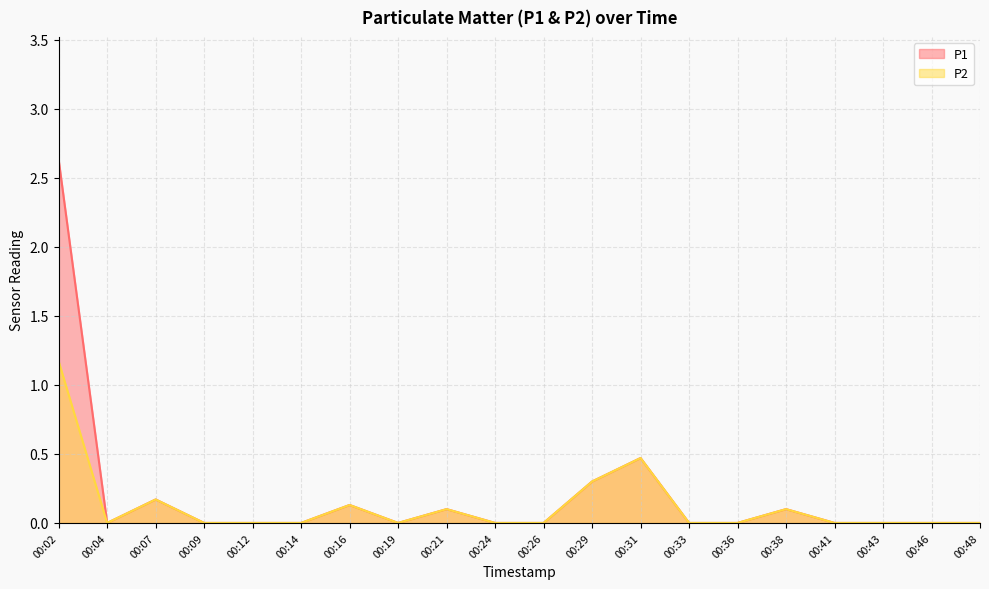

True or false: P1 and P2 intersect in this chart.

False